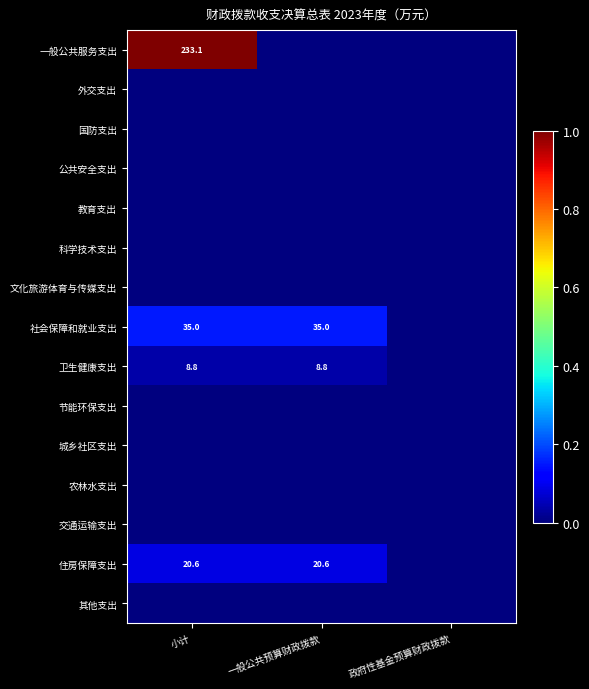

True or false: 住房保障支出 has a value of 14.2 at 一般公共预算财政拨款.

False